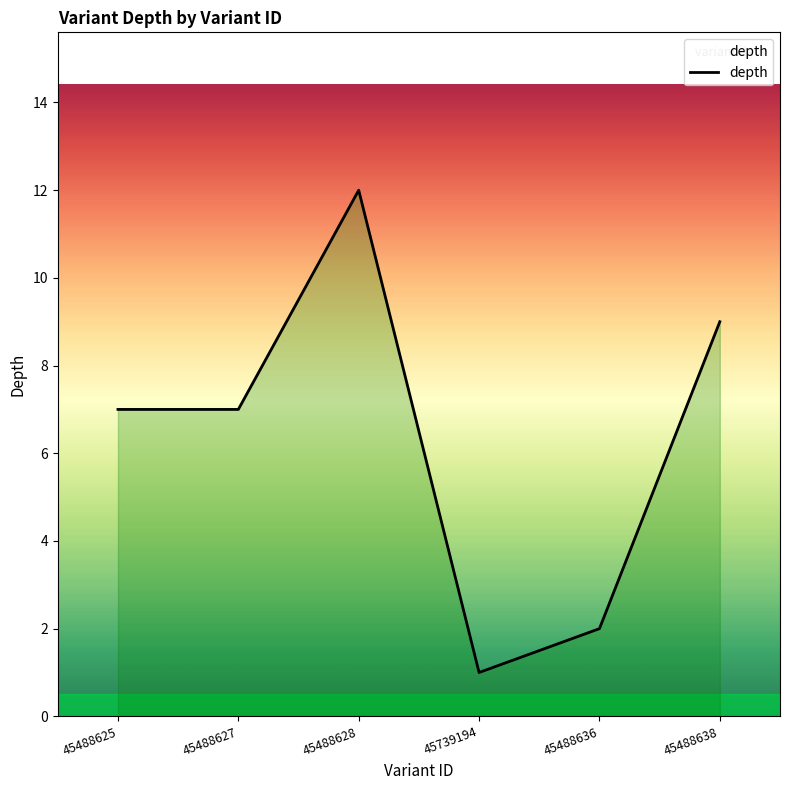

At which category does the data reach its first local peak?

45488628